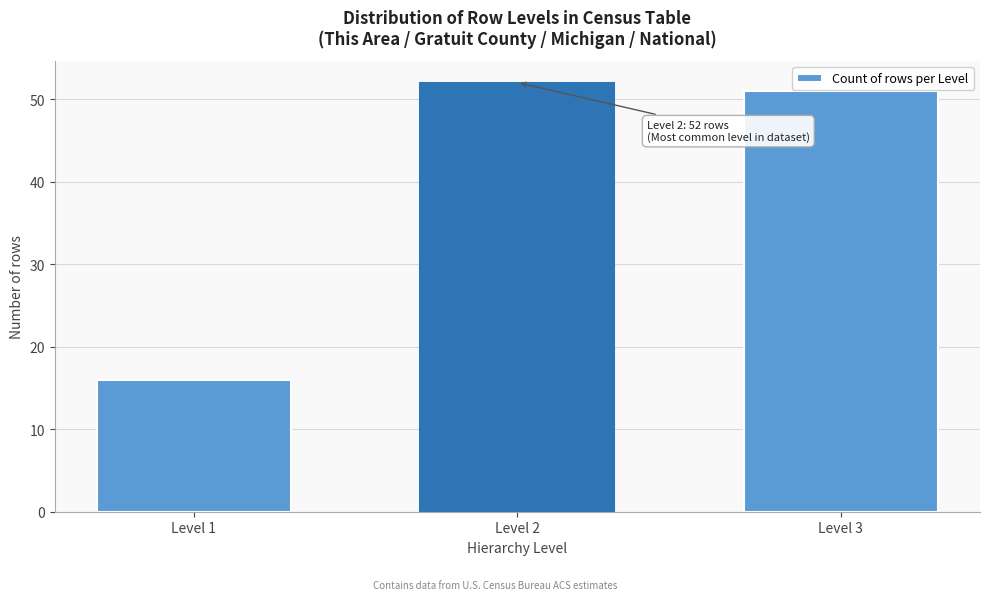

Reading left to right, list all the values displayed in this chart.

Level 1=16	Level 2=52	Level 3=51